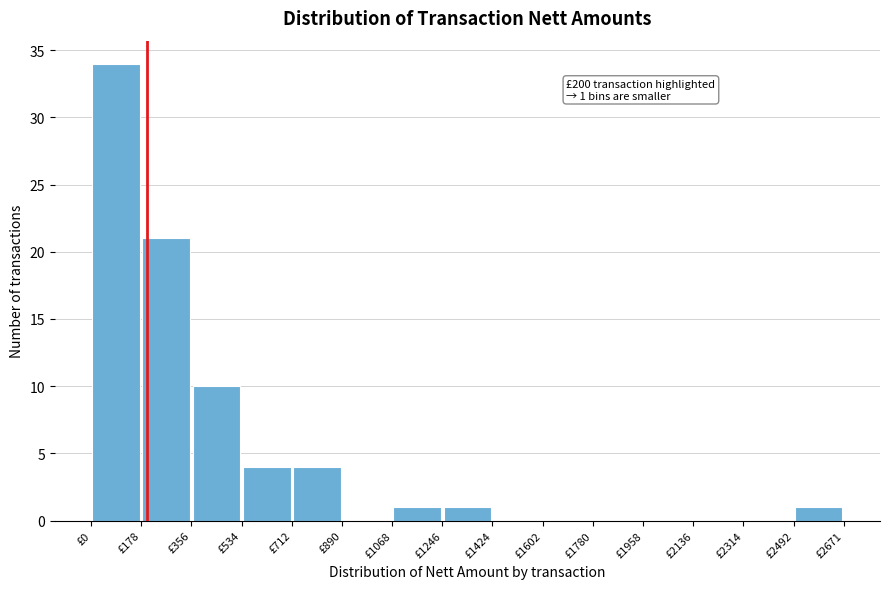

Over which range of the x-axis is the bar tallest?

0 to 180